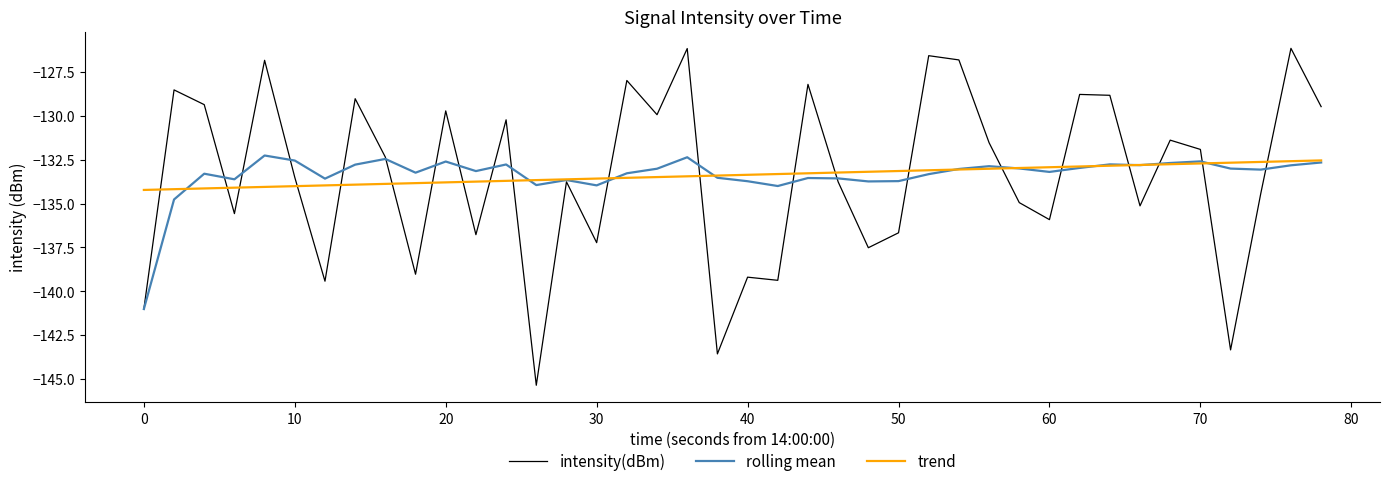

Which series has the largest range (max minus min)?

intensity(dBm)